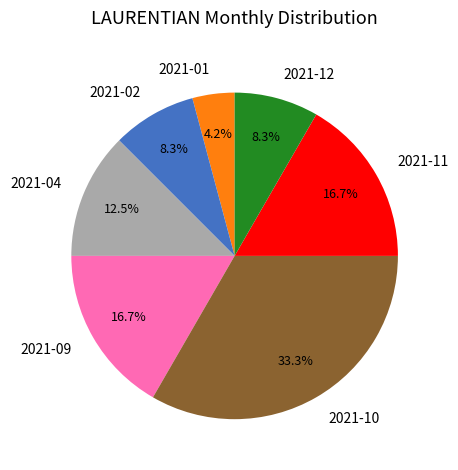

Between 2021-10 and 2021-09, which is larger?

2021-10